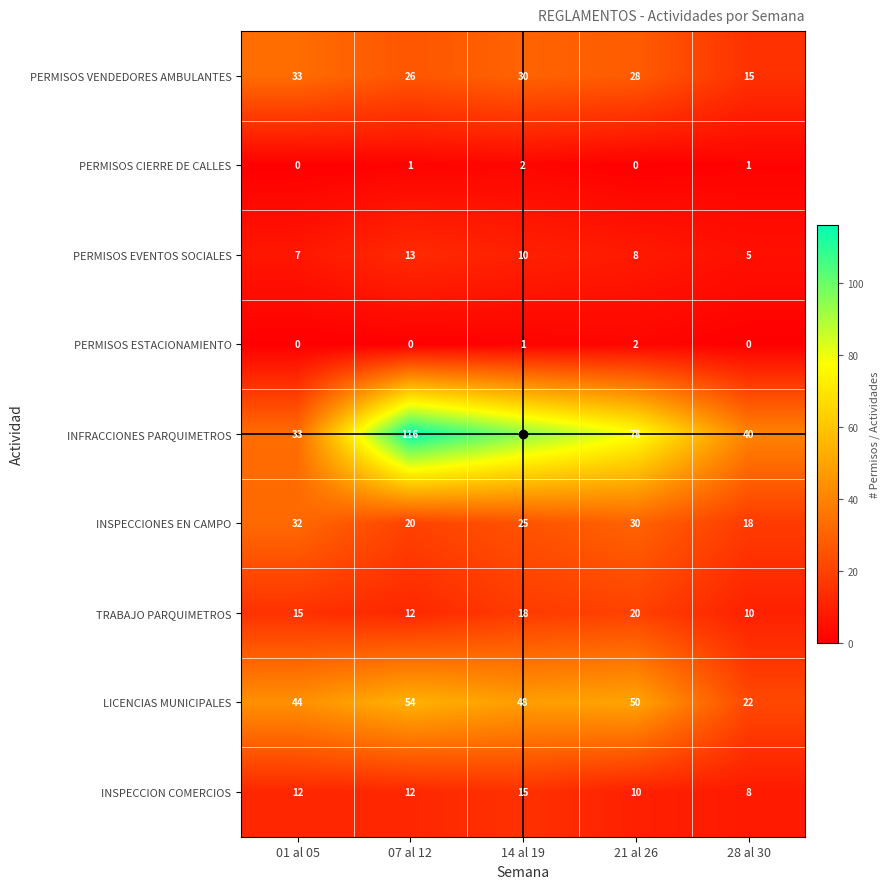

Rank the series at 14 al 19 from highest to lowest value.

INFRACCIONES PARQUIMETROS, LICENCIAS MUNICIPALES, PERMISOS VENDEDORES AMBULANTES, INSPECCIONES EN CAMPO, TRABAJO PARQUIMETROS, INSPECCION COMERCIOS, PERMISOS EVENTOS SOCIALES, PERMISOS CIERRE DE CALLES, PERMISOS ESTACIONAMIENTO